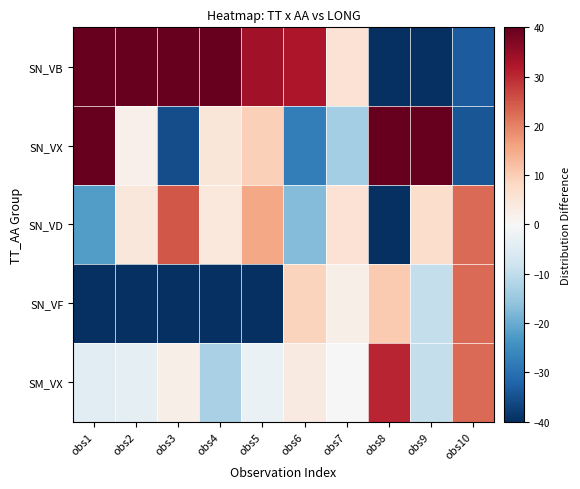

Rank the series at obs7 from highest to lowest value.

SN_VB, SN_VD, SN_VF, SM_VX, SN_VX